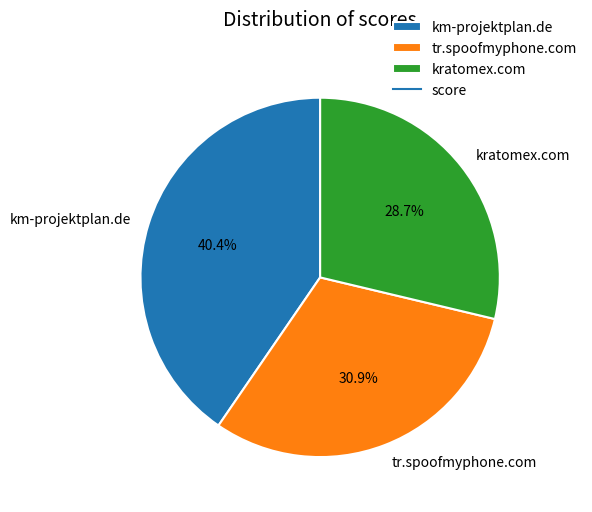

To the nearest percent, what is the average slice percentage?

33%